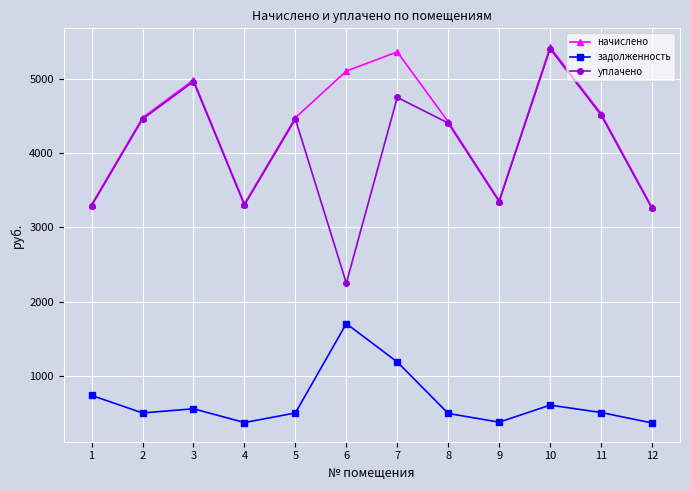

What is the minimum value shown in the chart?

363.2